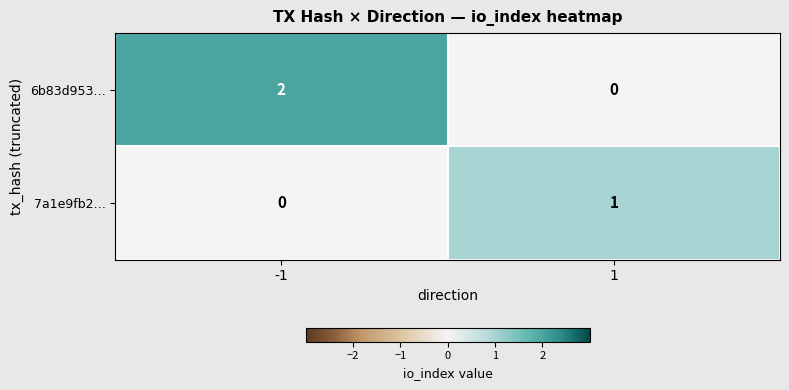

How many values in the 6b83d953… series are below 2?

1